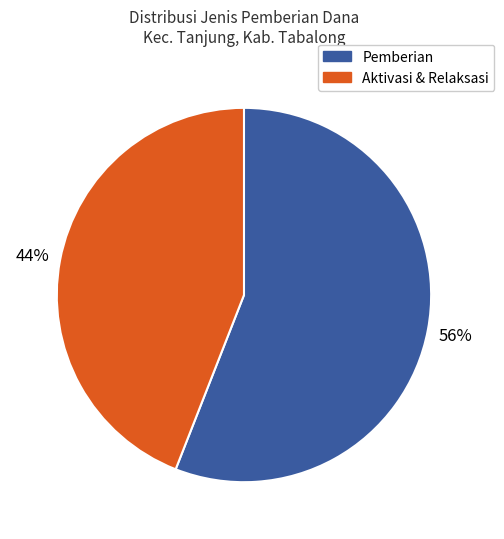

To the nearest percent, what is the difference between the largest and smallest slice percentages?

12%